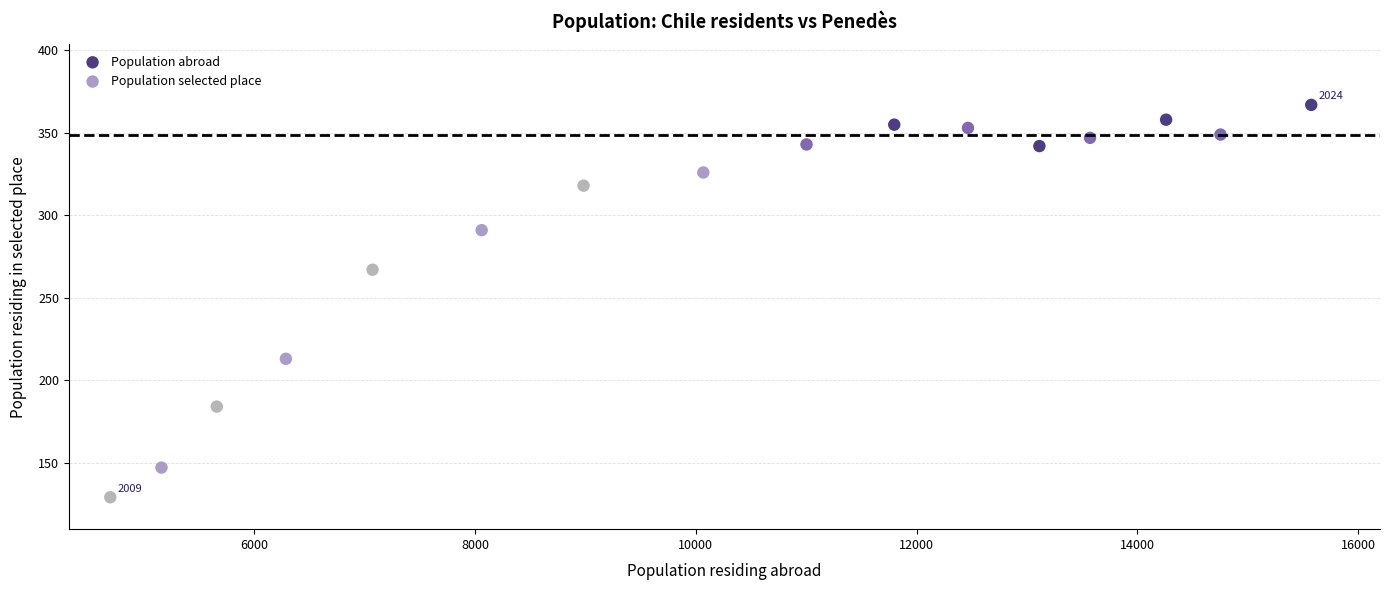

Which series reaches the minimum Y coordinate?

Population selected place